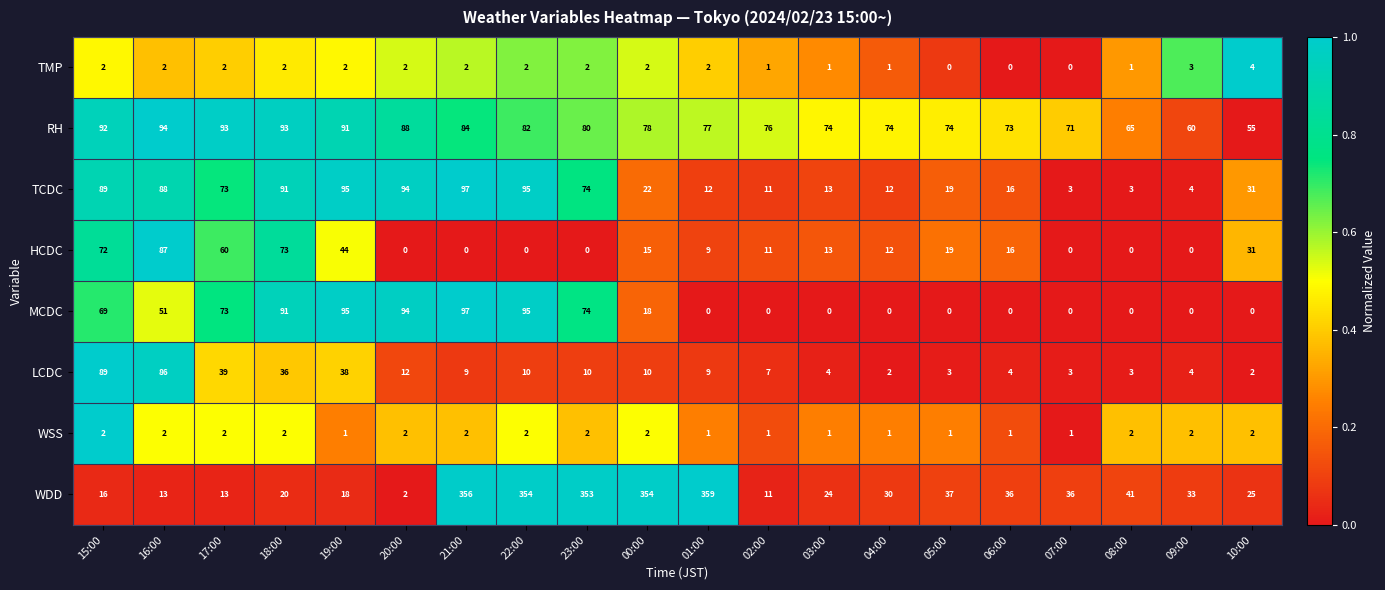

Count the HCDC values in the range 0 to 44.

16